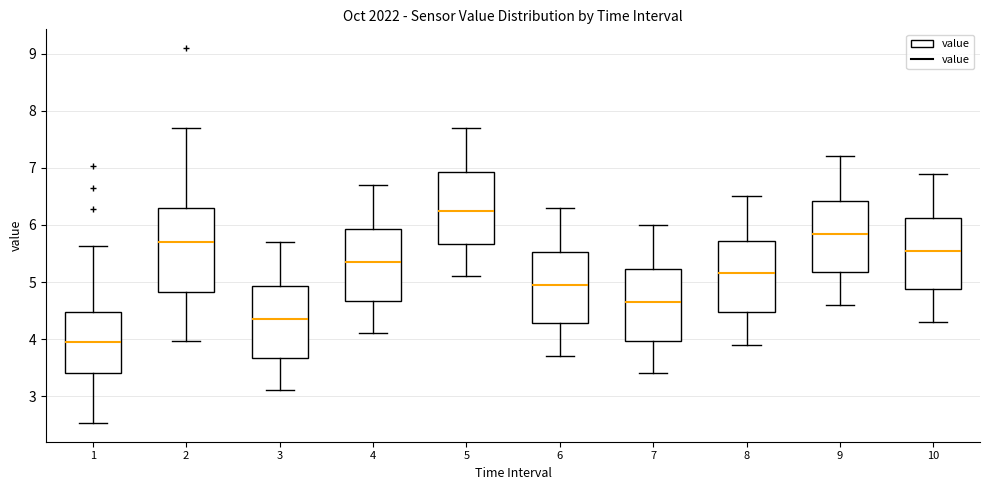

Which box is the tallest, from its lower edge to its upper edge?

2